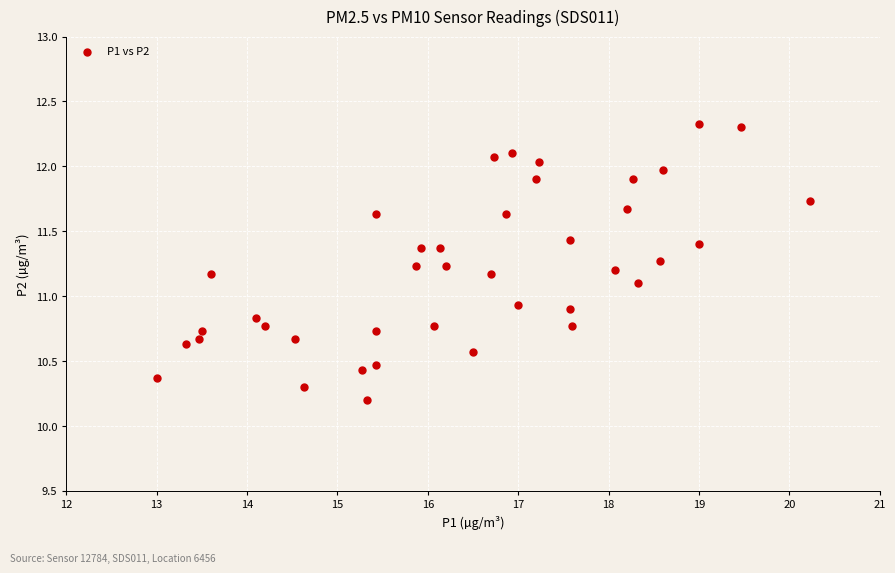

What is the range of Y values (max minus min)?

2.1